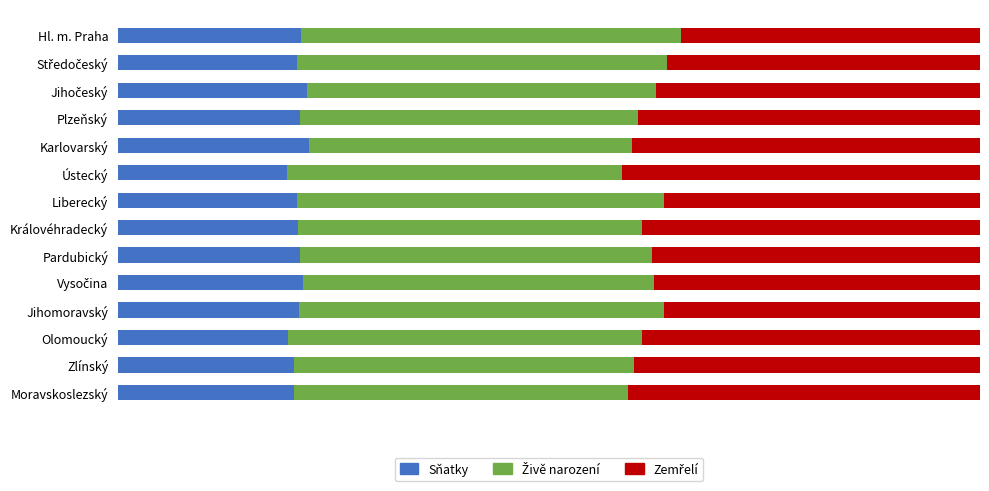

List the labels in order of Zemřelí value, smallest first.

Hl. m. Praha, Středočeský, Jihomoravský, Liberecký, Jihočeský, Vysočina, Pardubický, Královéhradecký, Olomoucký, Plzeňský, Zlínský, Karlovarský, Moravskoslezský, Ústecký